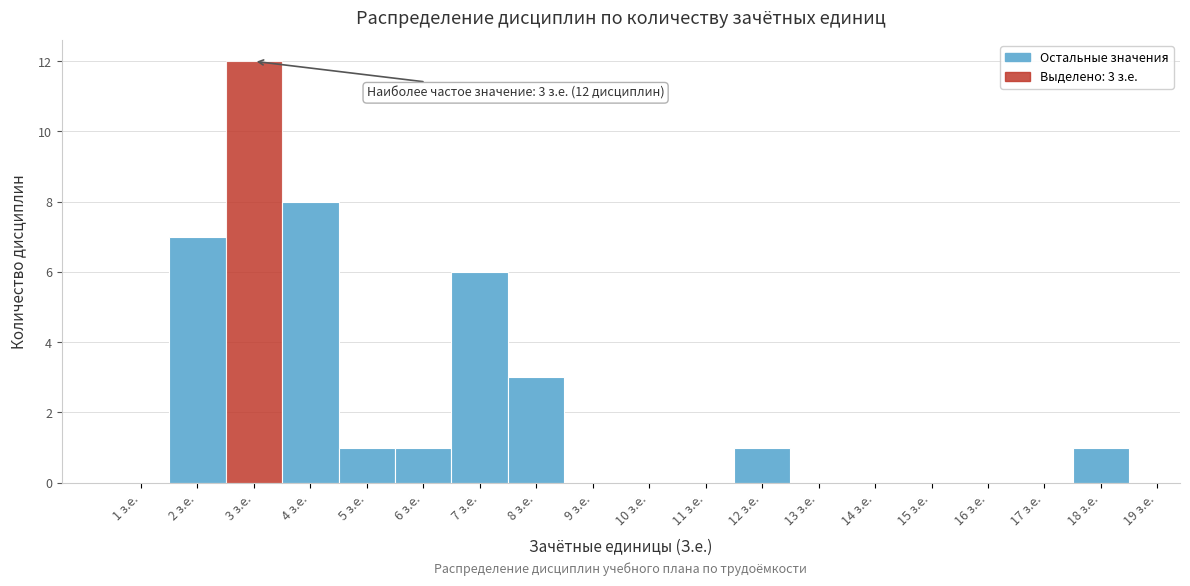

Which range on the x-axis has the tallest bar?

2.5 to 3.5